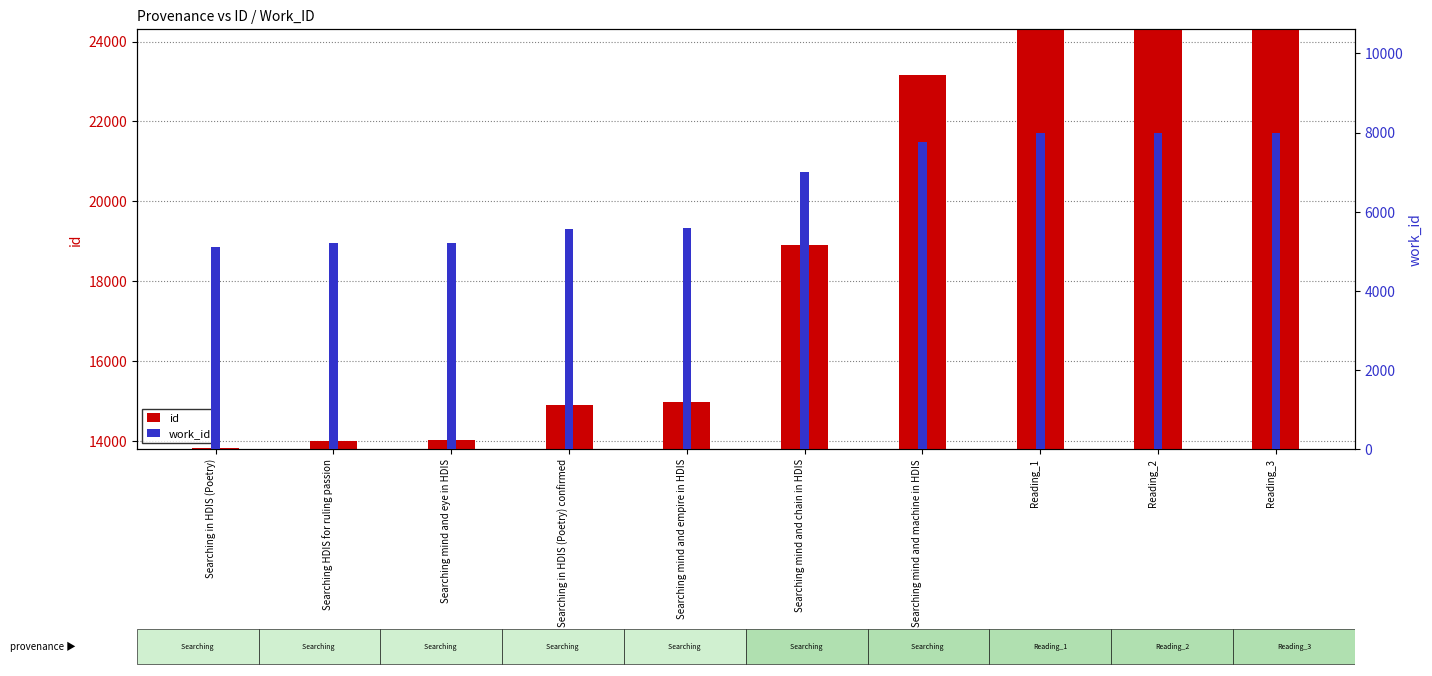

What is the value of the id bar at the 10th from the left?

24301